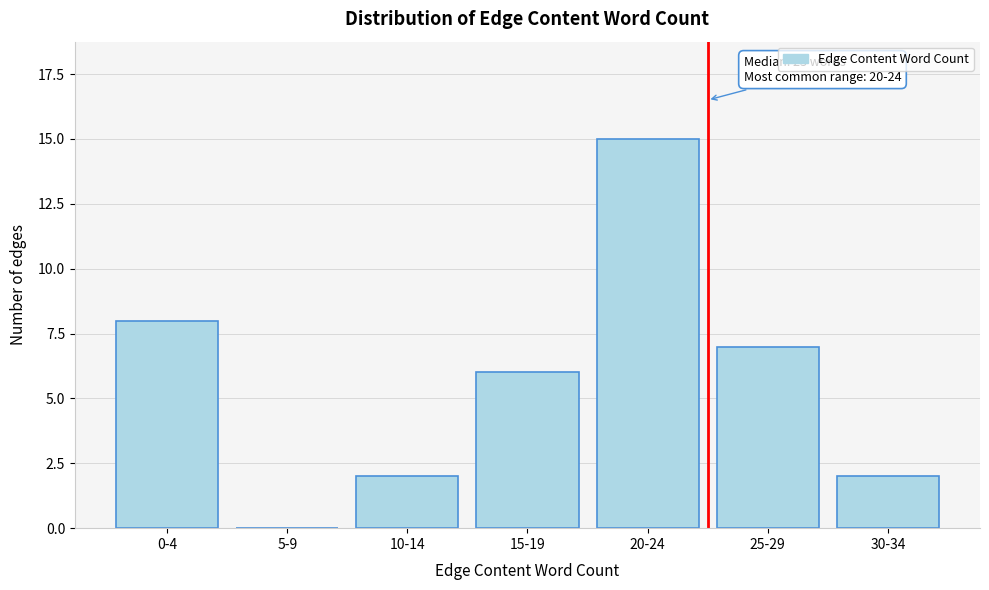

Reading left to right, transcribe all the data shown in this chart.

0-4=8	5-9=0	10-14=2	15-19=6	20-24=15	25-29=7	30-34=2